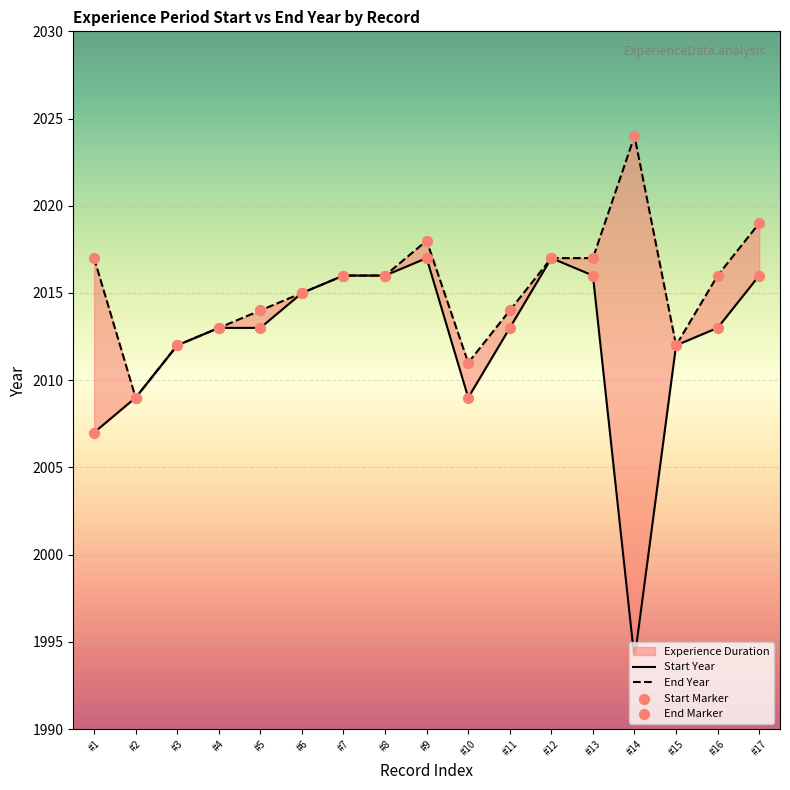

At how many categories does at least one series exceed 2003?

17